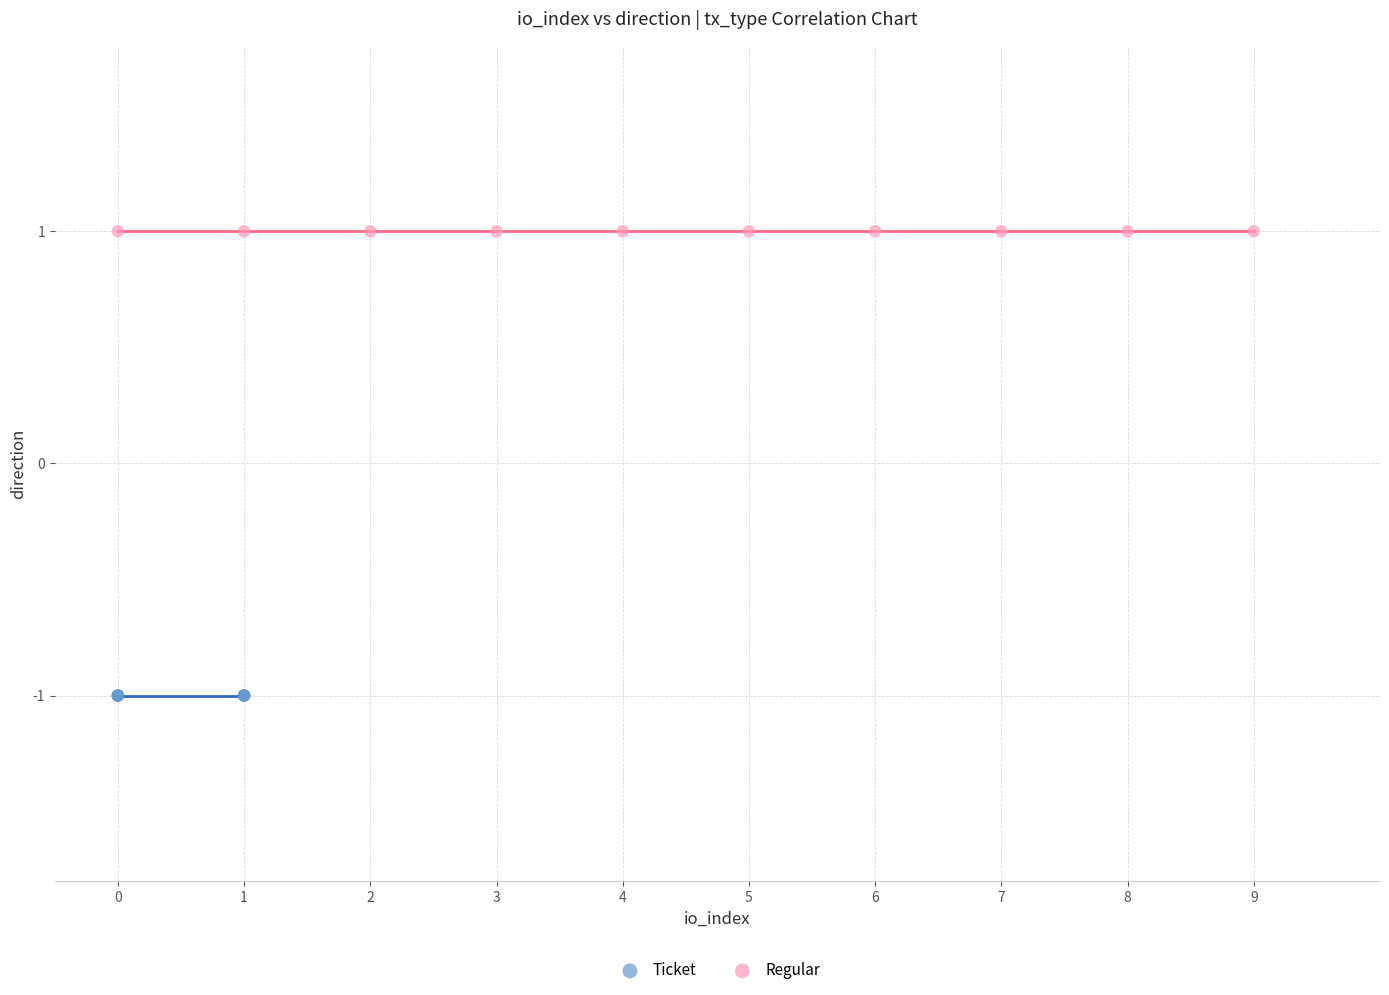

Which series contains the lowest Y value?

Ticket